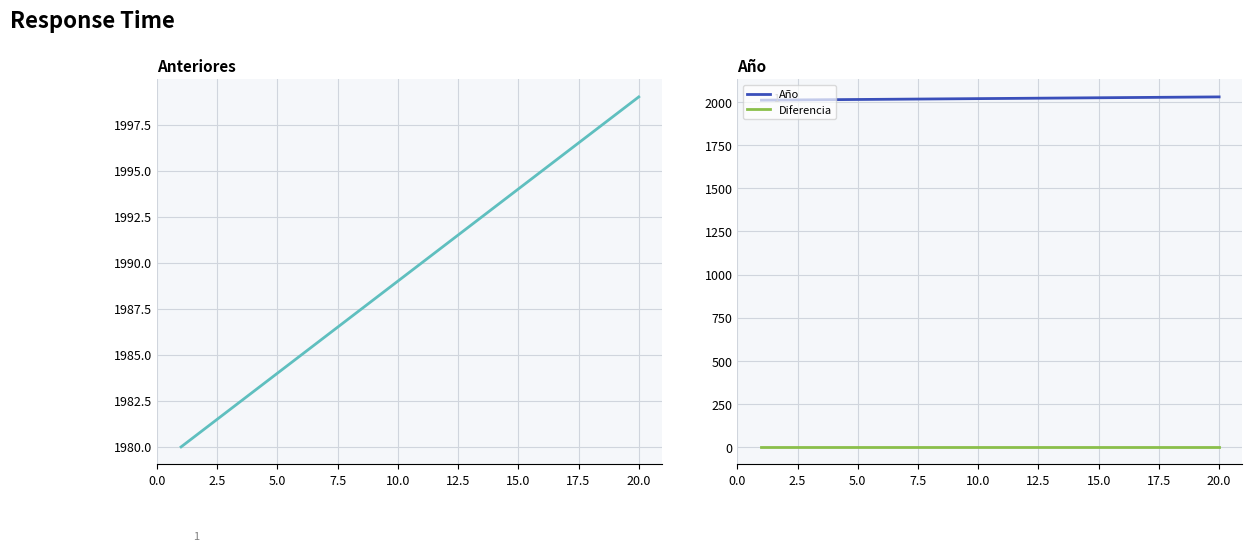

What is the sum of all Anteriores values?

39790